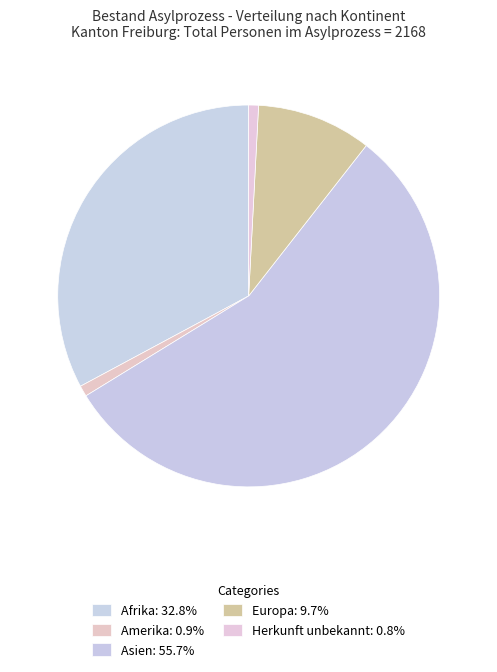

How many segments does this pie chart have?

5